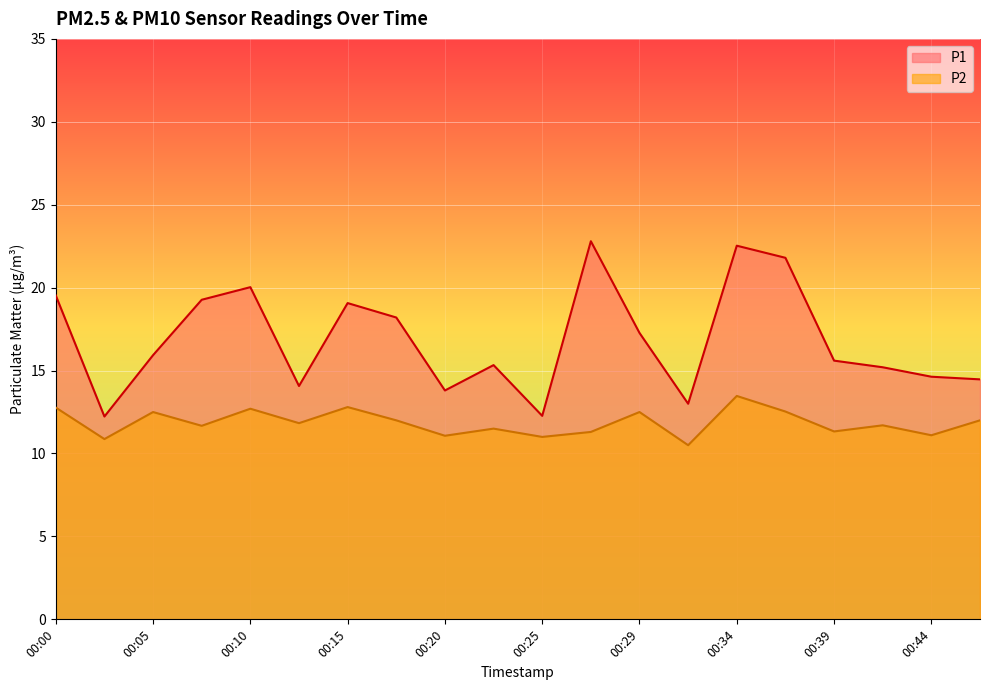

True or false: P2 and P1 cross at least once.

False